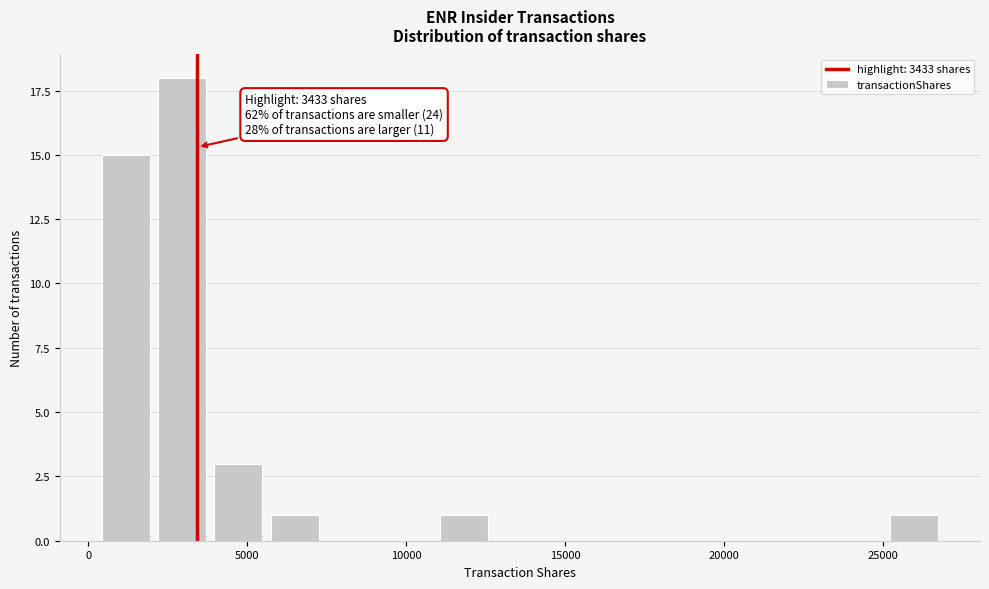

Read against the x-axis, roughly where is the centre of the tallest bar?

3000